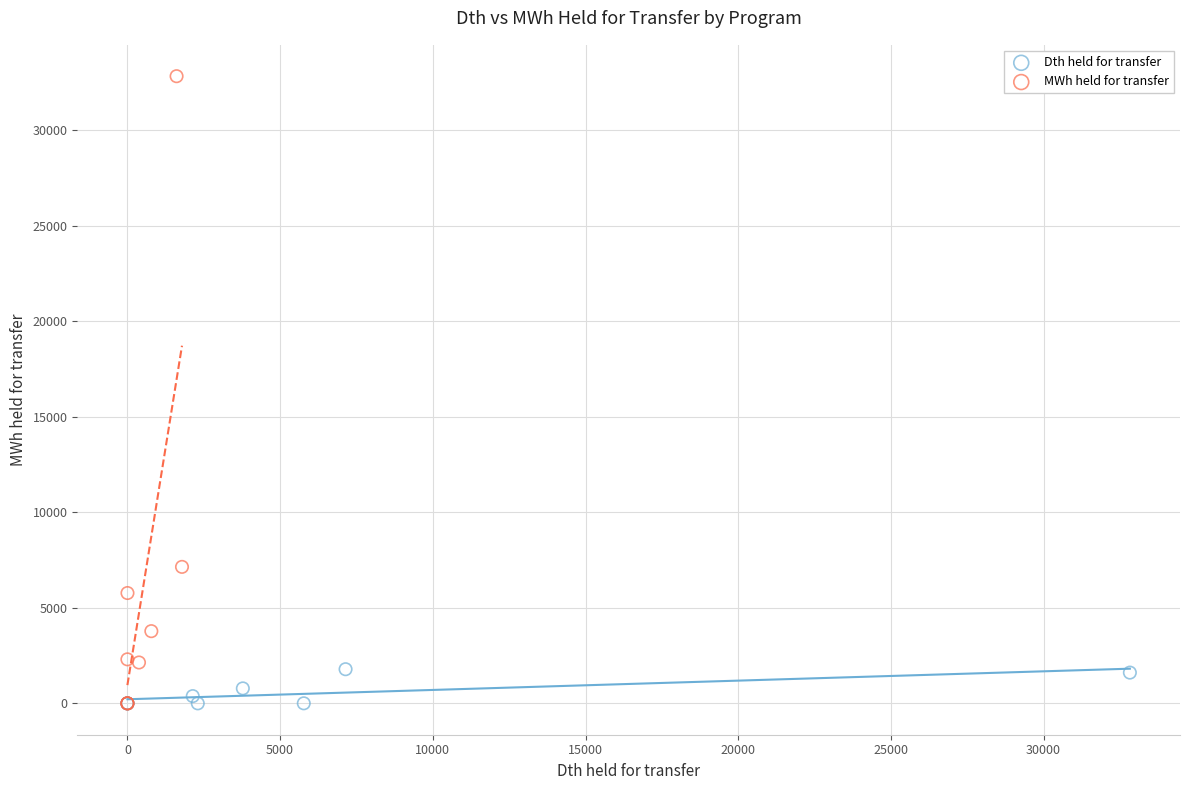

Which series has the widest spread of Y values?

MWh held for transfer